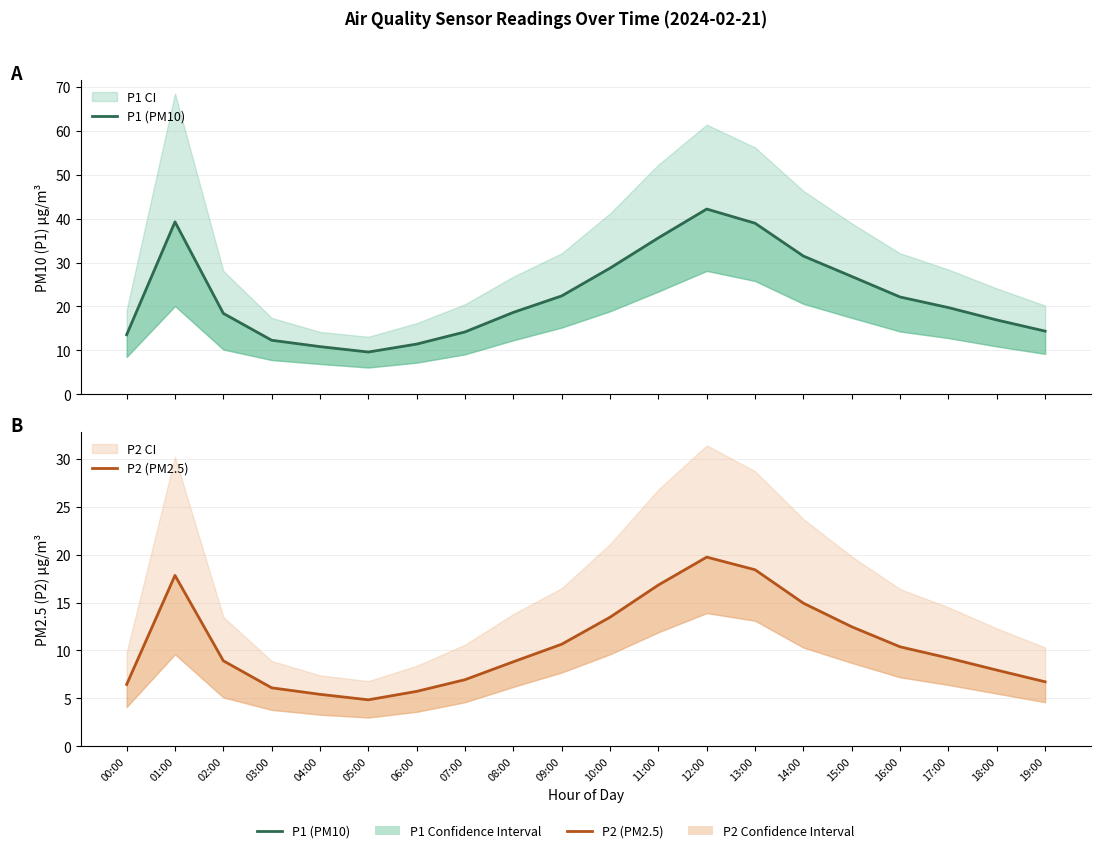

What is the value of the P2 (PM2.5) point at the 4th from the left?

6.1